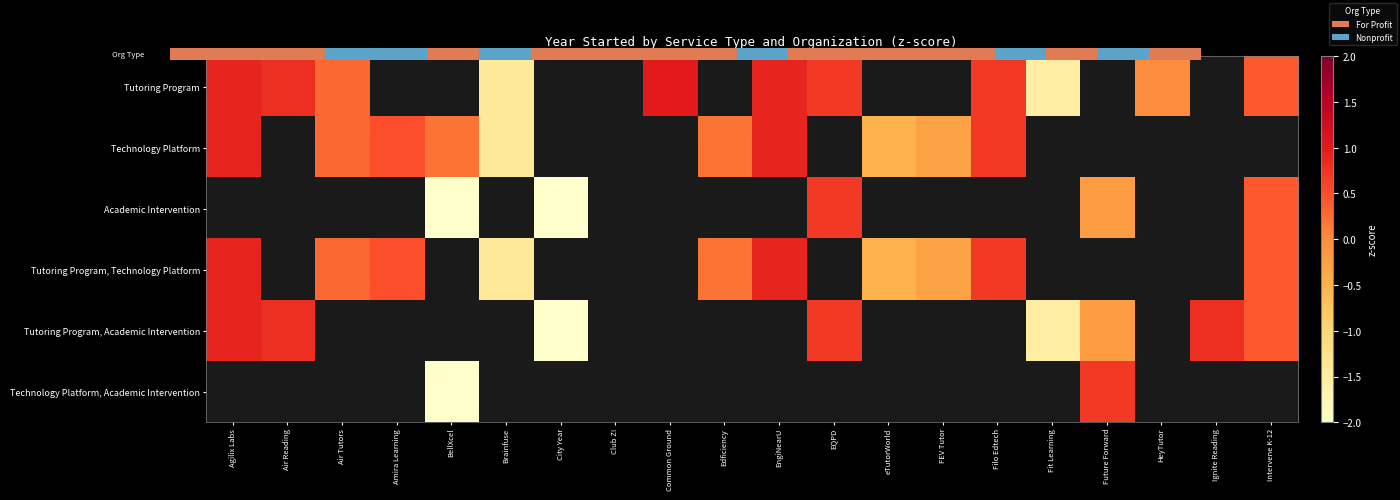

How many data points does each series have?

20